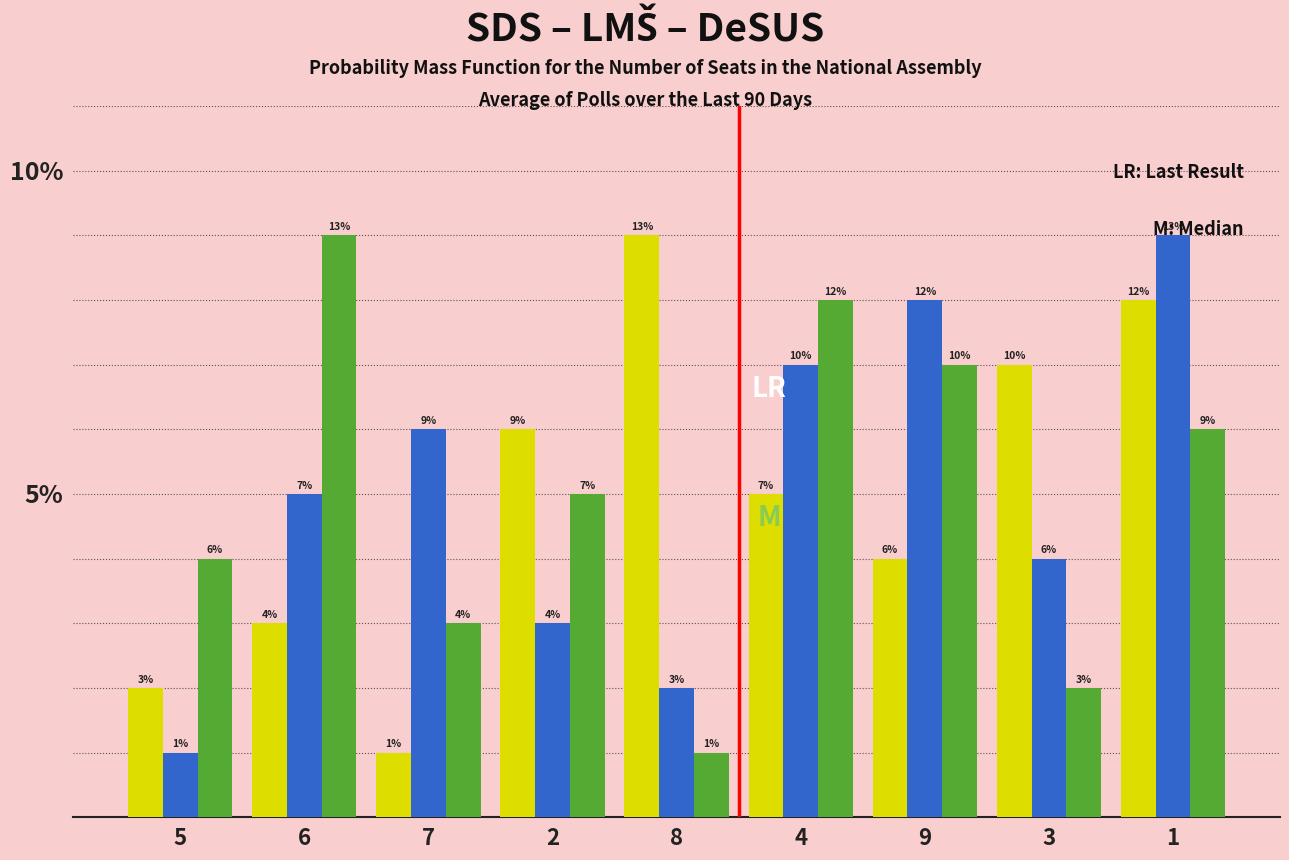

What is the maximum value shown in the chart?

9